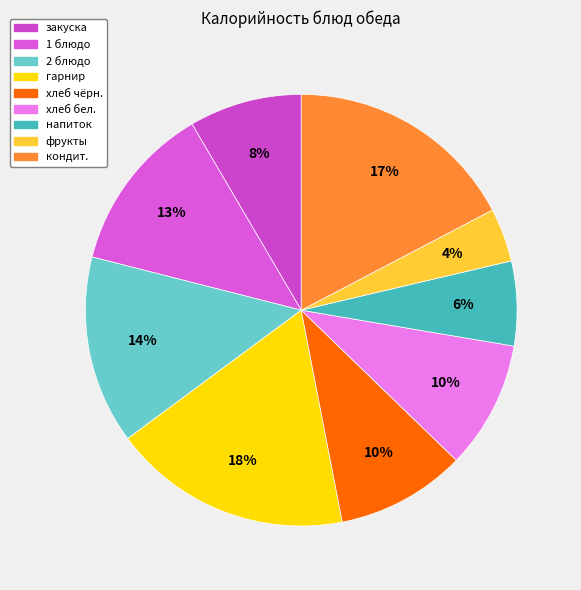

What is the largest slice in the pie chart?

гарнир